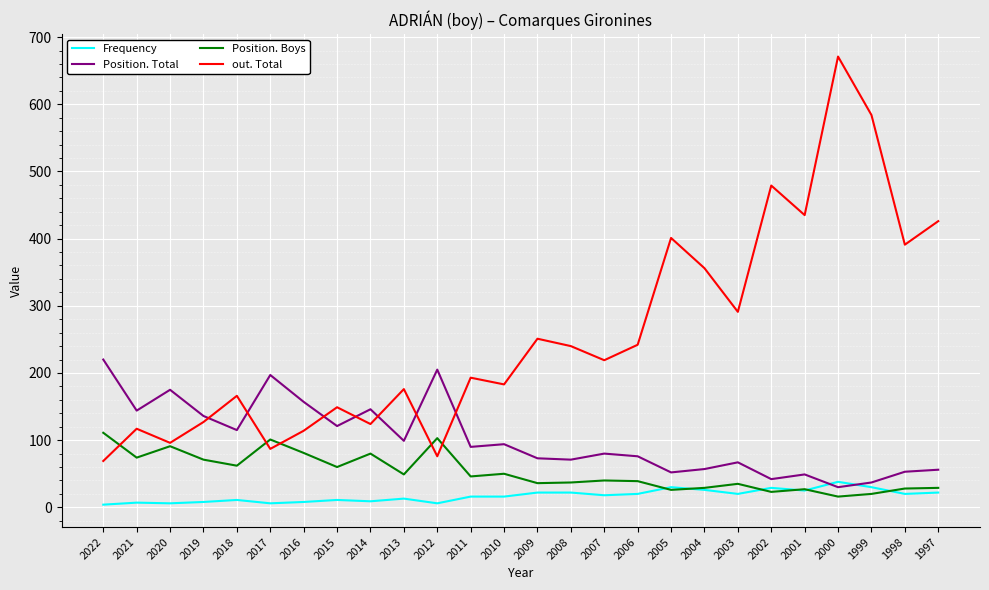

Is the value of out. Total at 2013 greater than the value of Position. Total at 2018?

Yes